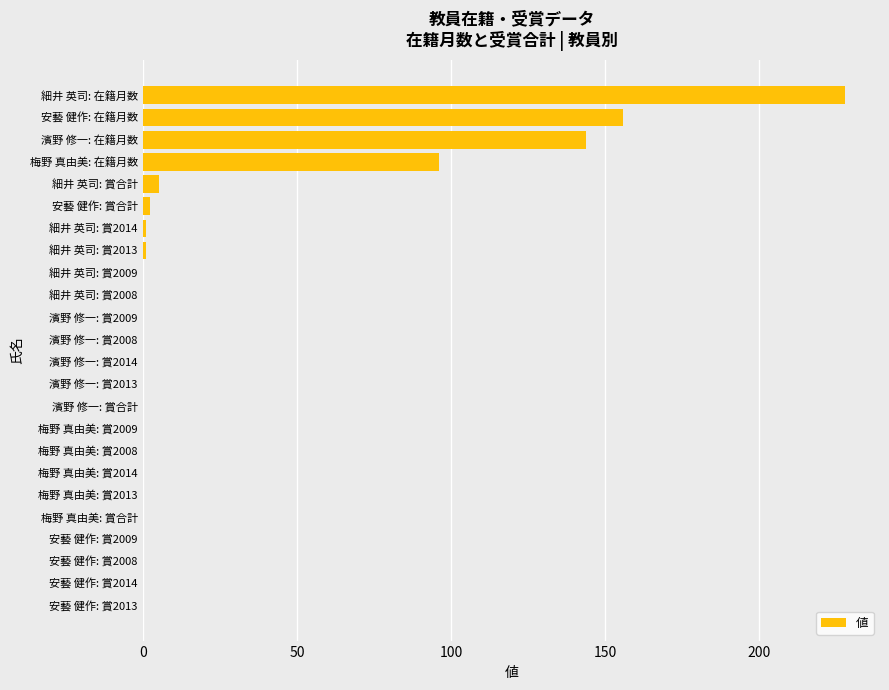

What is the maximum value shown in the chart?

228